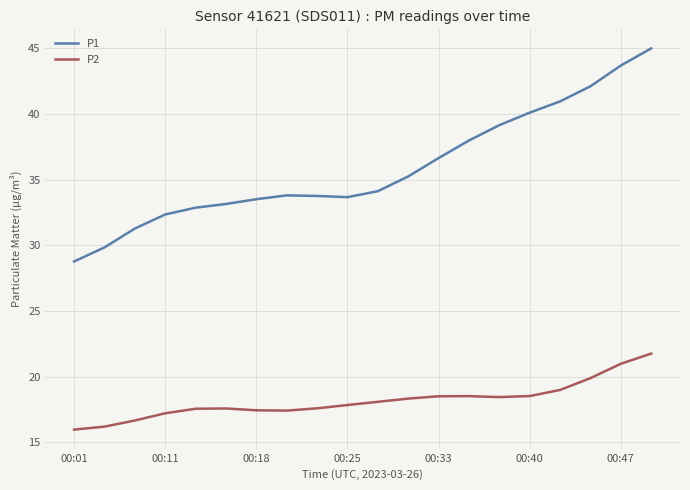

Which series has the largest range (max minus min)?

P1